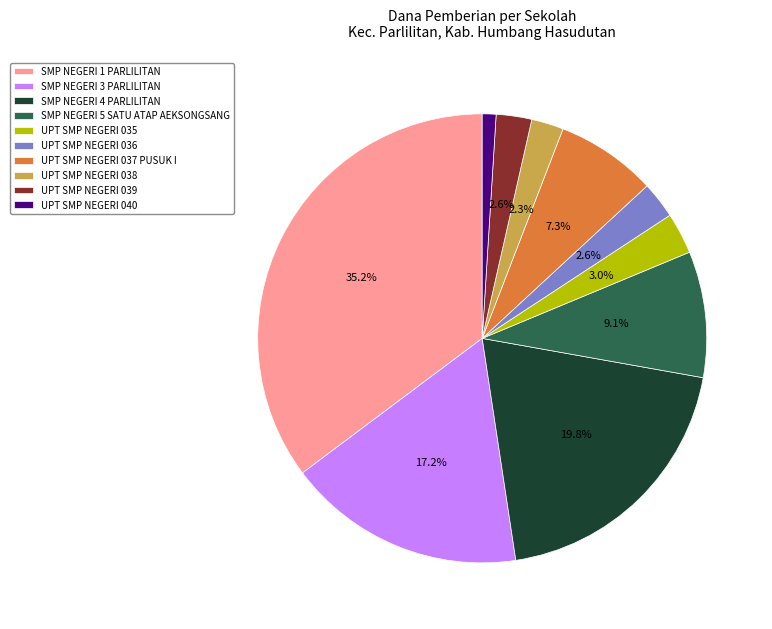

Does any single category account for the majority?

No